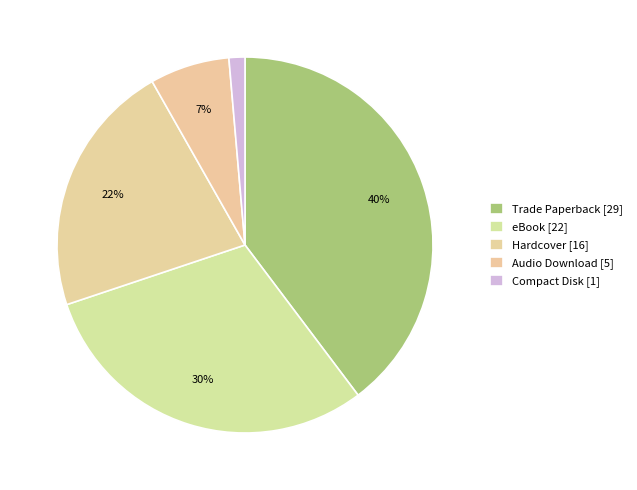

To the nearest percent, what portion does Compact Disk represent?

1%